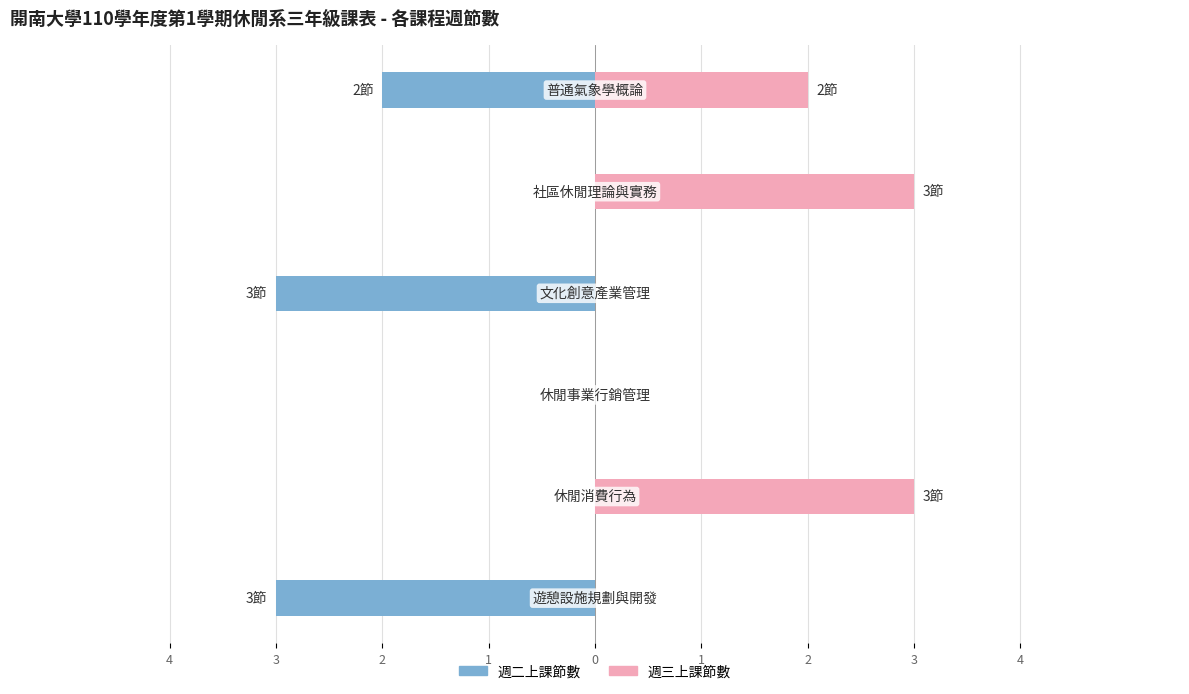

What is the sum of the 週三上課節數 values at 3 and 0?

6